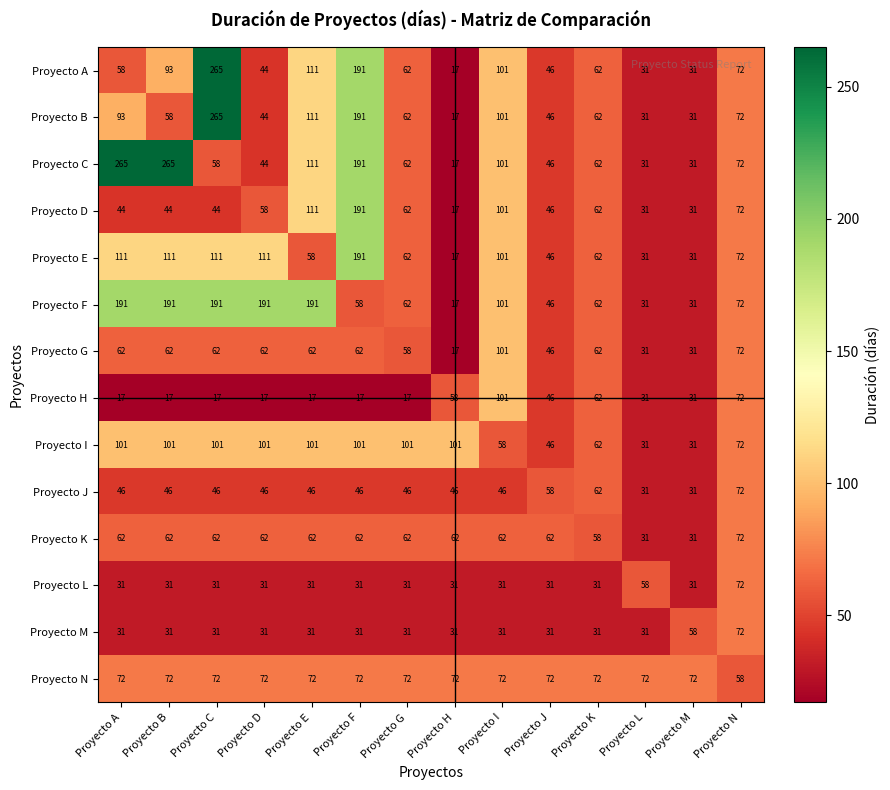

At how many categories does at least one series exceed 148?

6